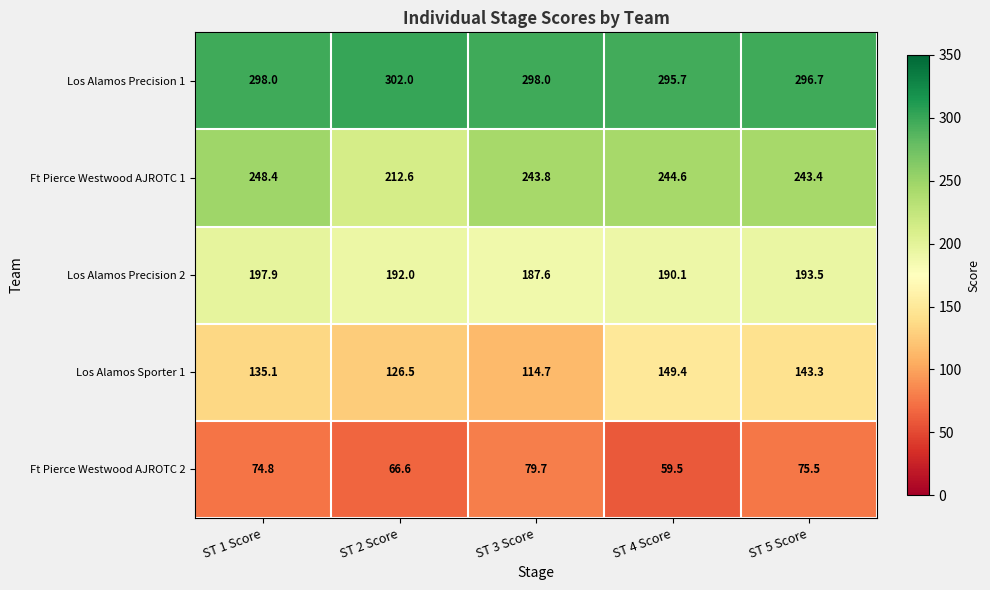

How many values in the Los Alamos Sporter 1 series exceed 135?

3